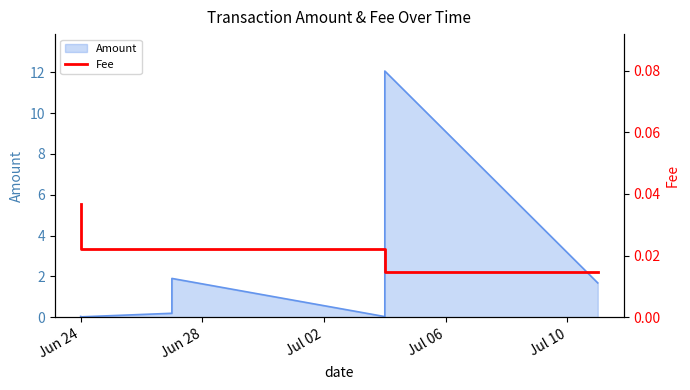

The value at Jun 24 is 0.0. True or false?

True